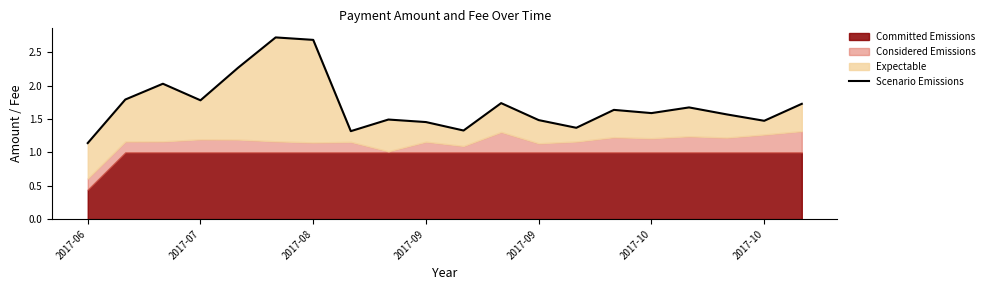

What is the difference between the second highest and second lowest values?

1.4